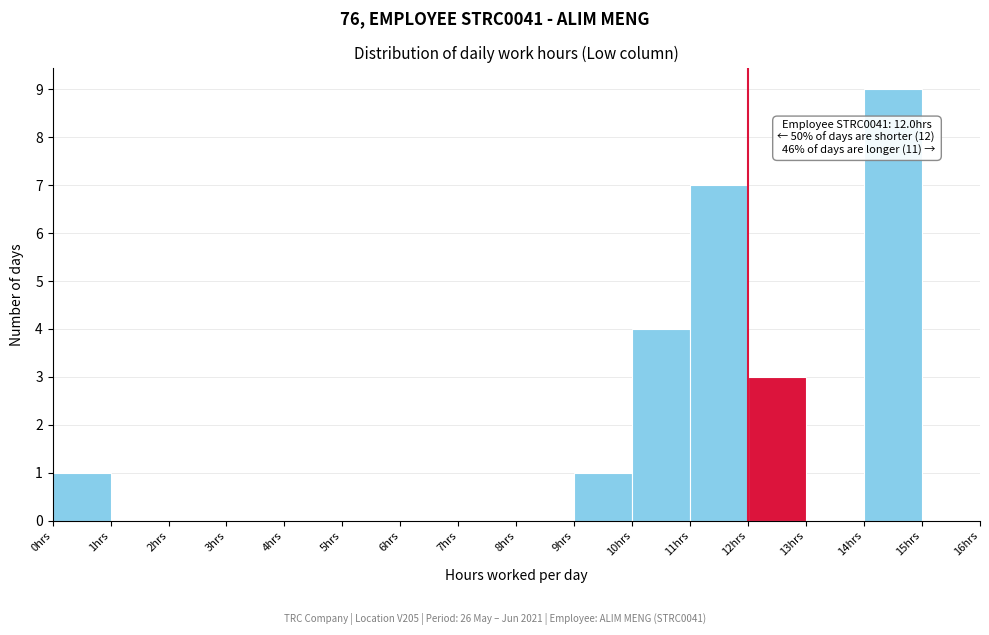

Which range on the x-axis has the tallest bar?

14 to 15